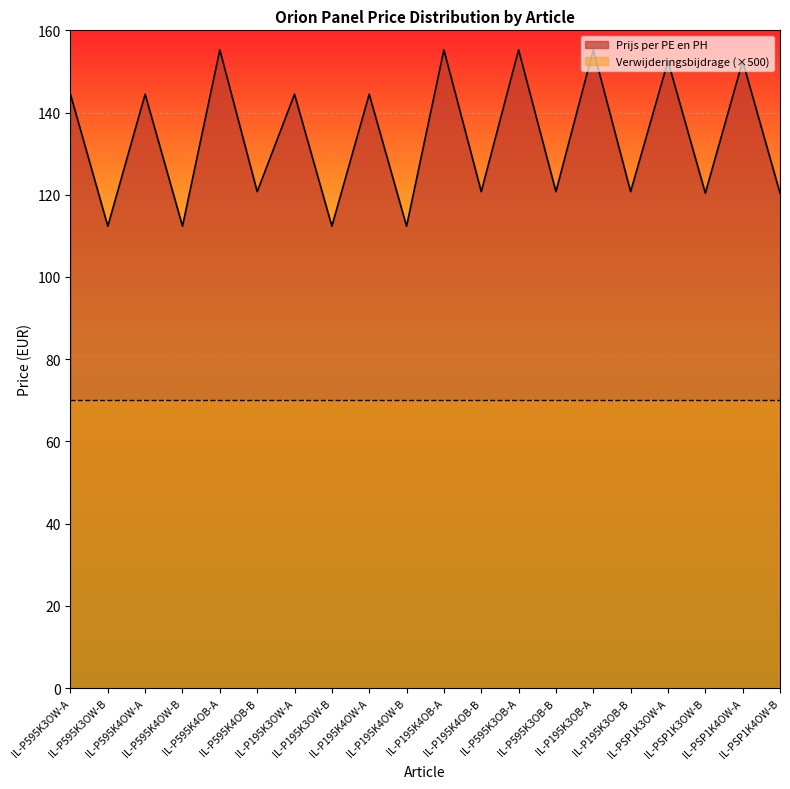

Where does the data first go above 144?

IL-P595K3OW-A